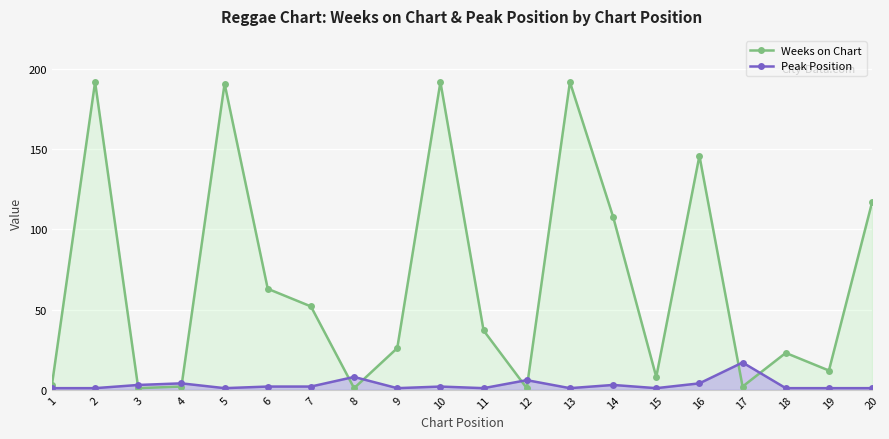

How many categories are shown in the chart?

20